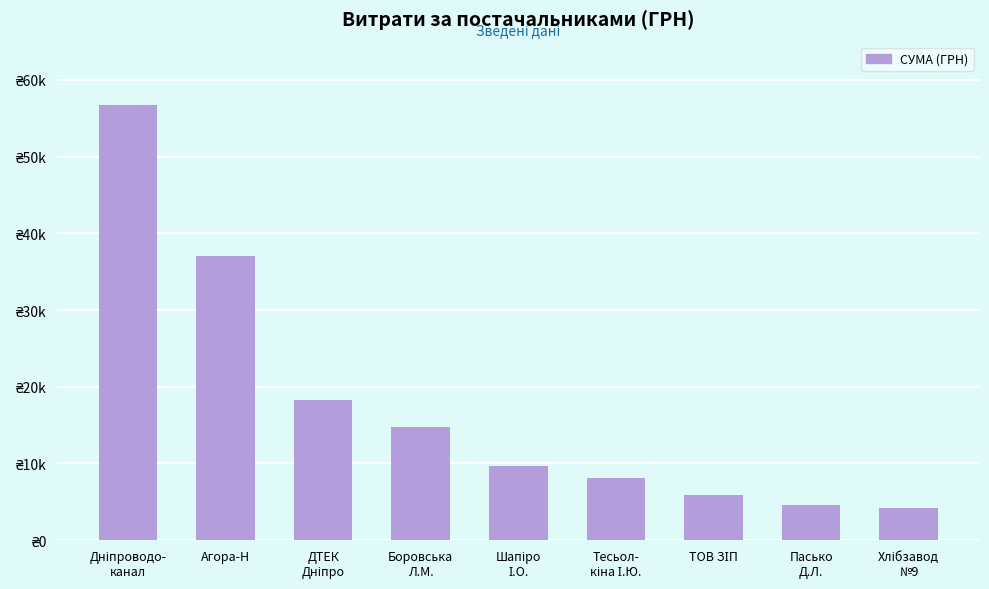

List the labels in order of value, smallest first.

Хлібзавод
№9, Пасько
Д.Л., ТОВ ЗІП, Тесьол-
кіна І.Ю., Шапіро
І.О., Боровська
Л.М., ДТЕК
Дніпро, Агора-Н, Дніпроводо-
канал